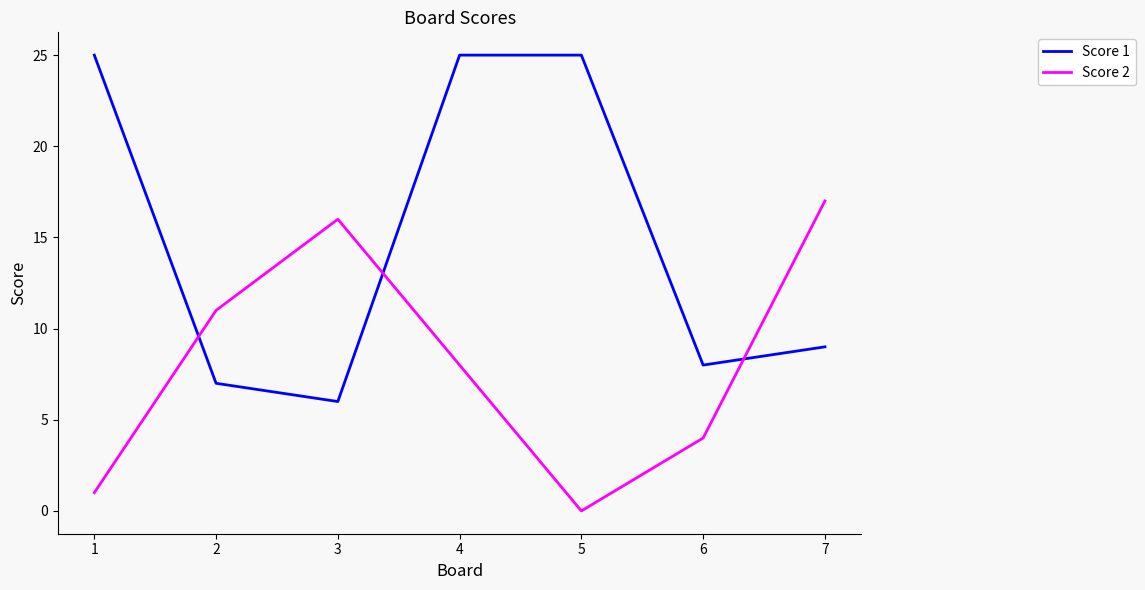

Where does the Score 2 series first go above 8?

2